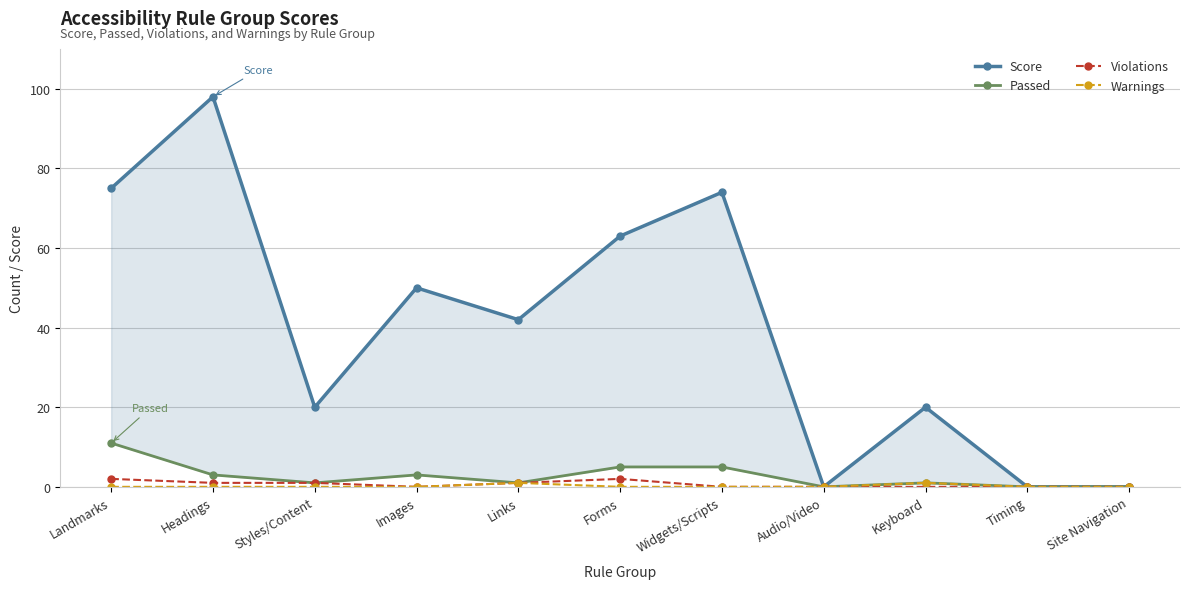

Reading left to right, transcribe all the data shown in this chart.

Score: Landmarks=75	Headings=98	Styles/Content=20	Images=50	Links=42	Forms=63	Widgets/Scripts=74	Audio/Video=0	Keyboard=20	Timing=0	Site Navigation=0
Passed: Landmarks=11	Headings=3	Styles/Content=1	Images=3	Links=1	Forms=5	Widgets/Scripts=5	Audio/Video=0	Keyboard=1	Timing=0	Site Navigation=0
Violations: Landmarks=2	Headings=1	Styles/Content=1	Images=0	Links=1	Forms=2	Widgets/Scripts=0	Audio/Video=0	Keyboard=0	Timing=0	Site Navigation=0
Warnings: Landmarks=0	Headings=0	Styles/Content=0	Images=0	Links=1	Forms=0	Widgets/Scripts=0	Audio/Video=0	Keyboard=1	Timing=0	Site Navigation=0